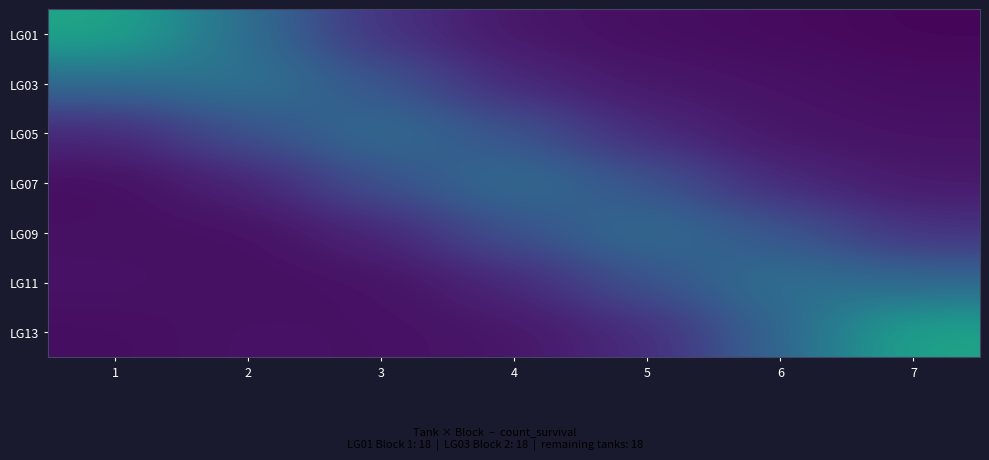

Between 1 and 6, which series saw the biggest shift?

LG01